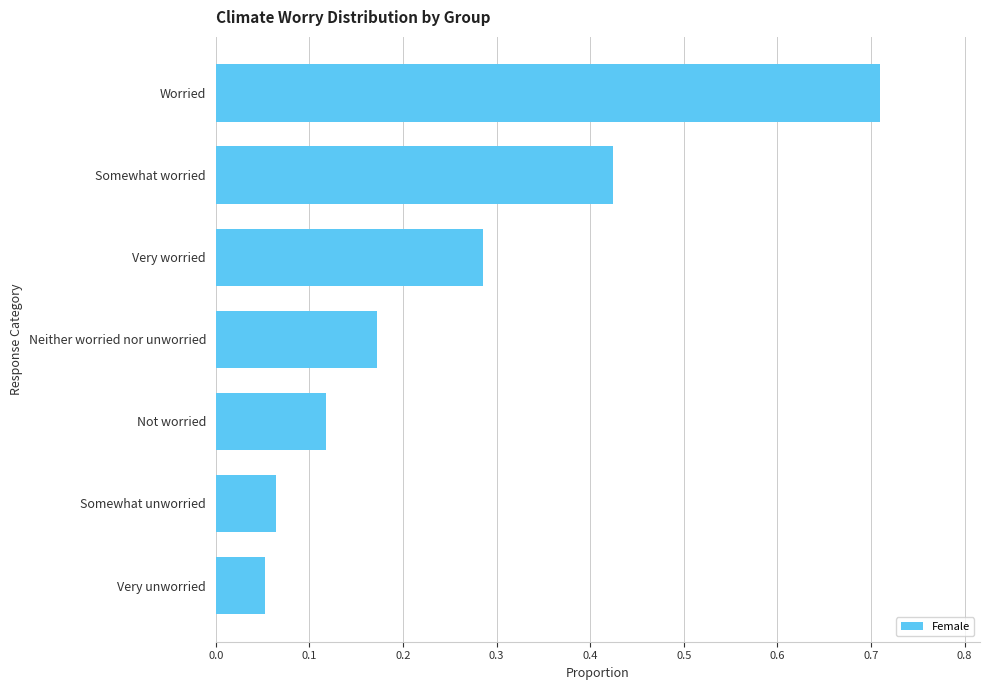

True or false: the data shows 0.0 at Very unworried.

False